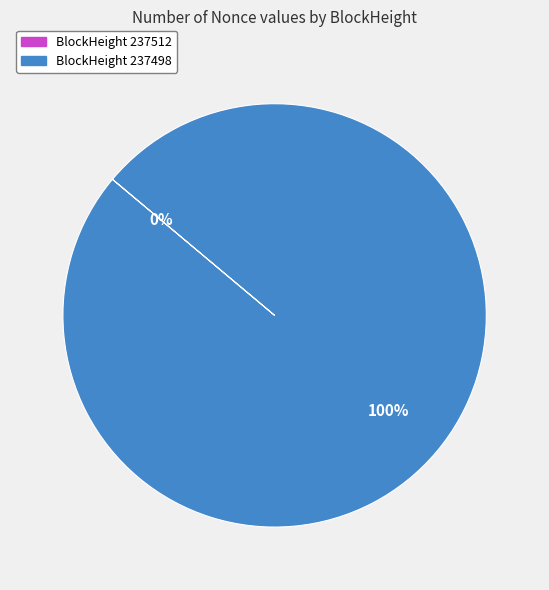

Which category accounts for the majority?

237498